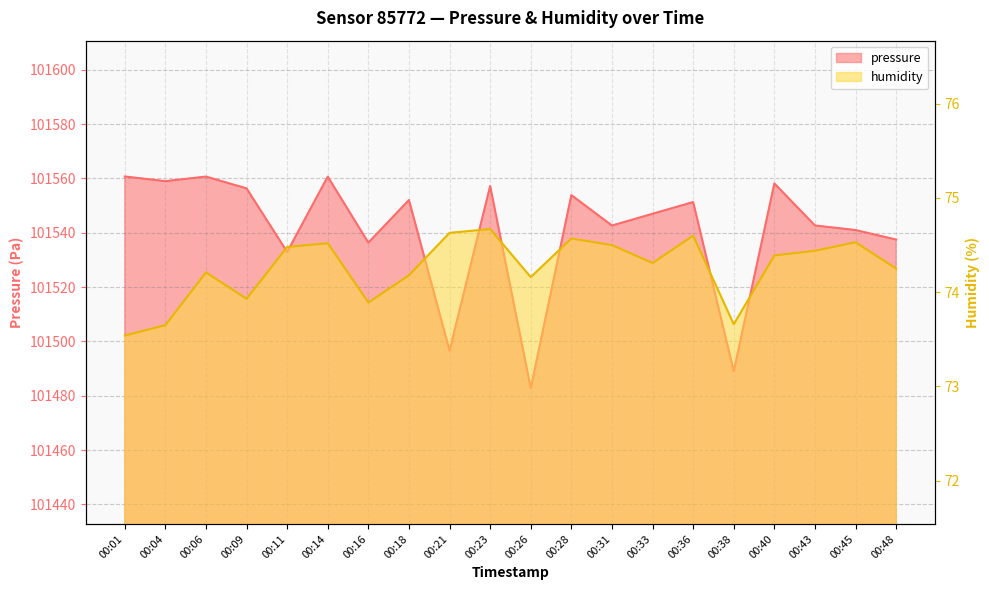

How many interior local peaks does the humidity series have?

6